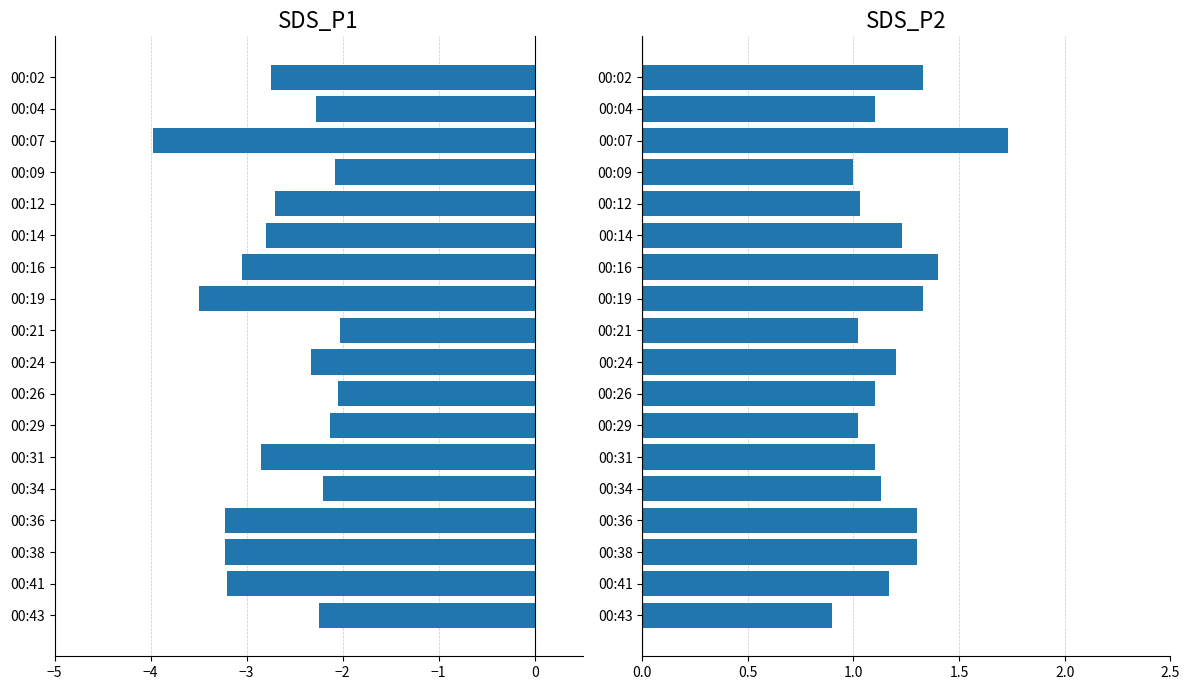

What is the value of the SDS_P1 bar at the 4th from the left?

-2.1